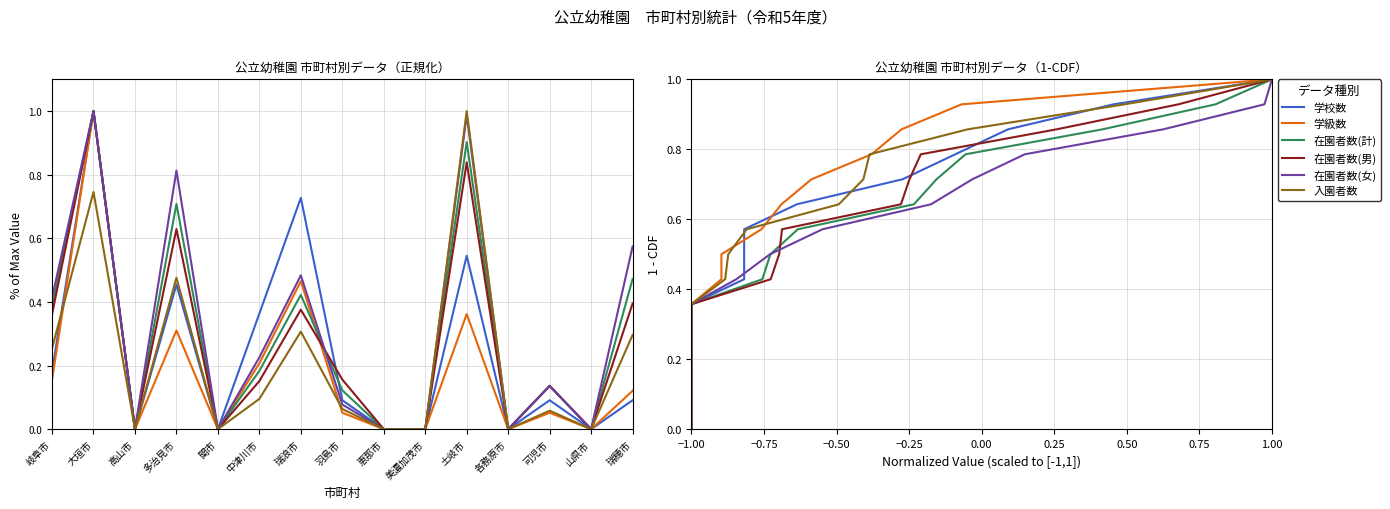

What are all the series names shown in the legend?

学校数, 学級数, 在園者数(計), 在園者数(男), 在園者数(女), 入園者数